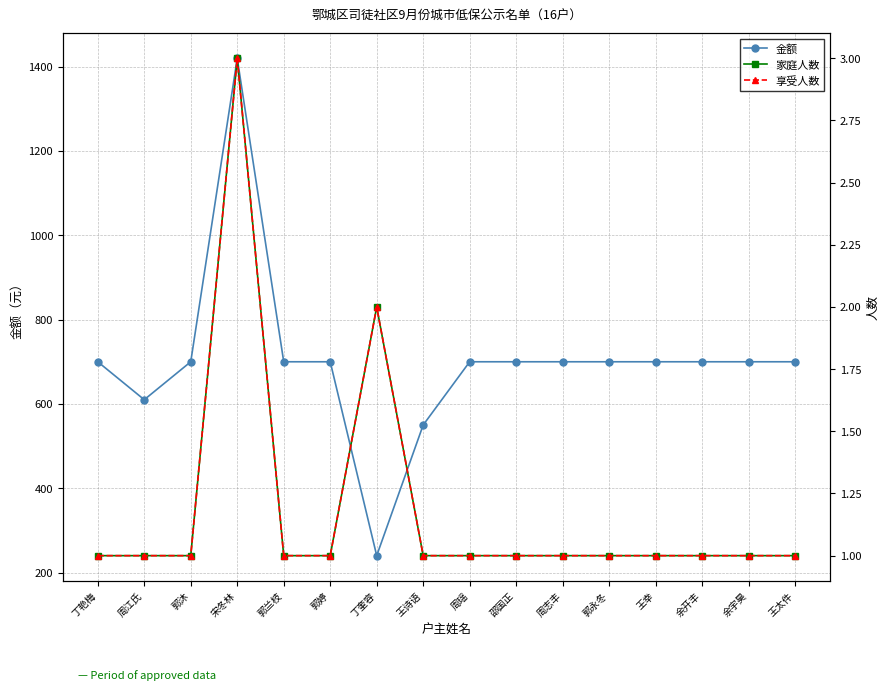

True or false: 金额 and 家庭人数 cross at least once.

False